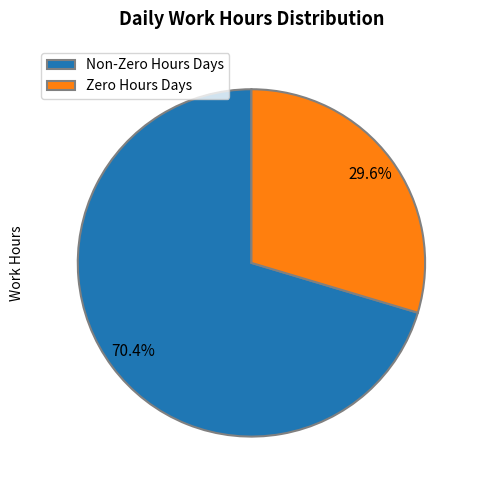

Rank the categories by value from highest to lowest.

Non-Zero Hours Days, Zero Hours Days